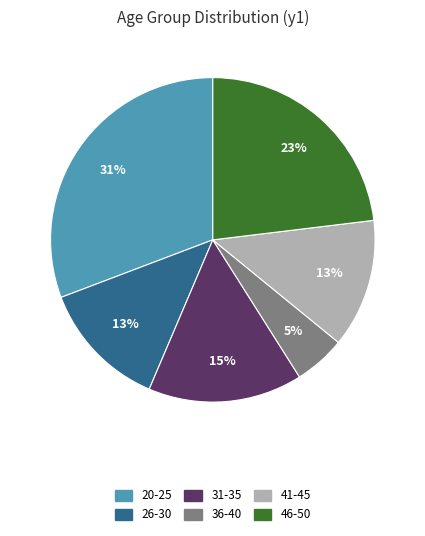

What is the smallest slice in the pie chart?

36-40